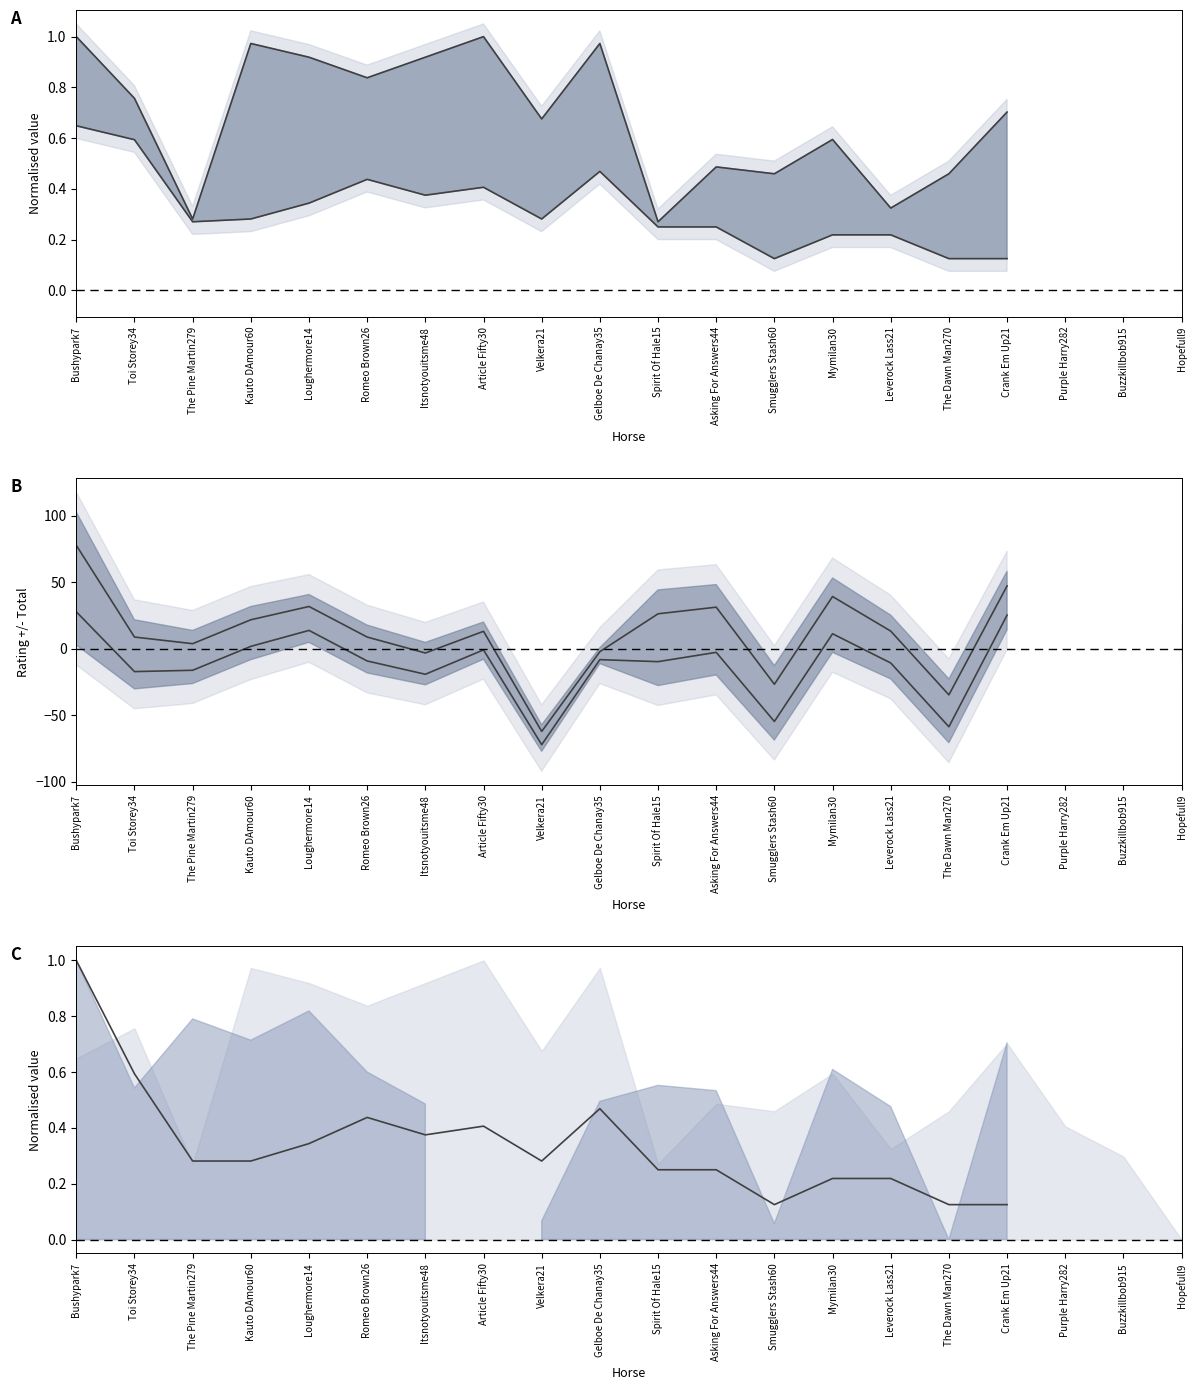

Where is the first local maximum for Upper line?

Loughermore14